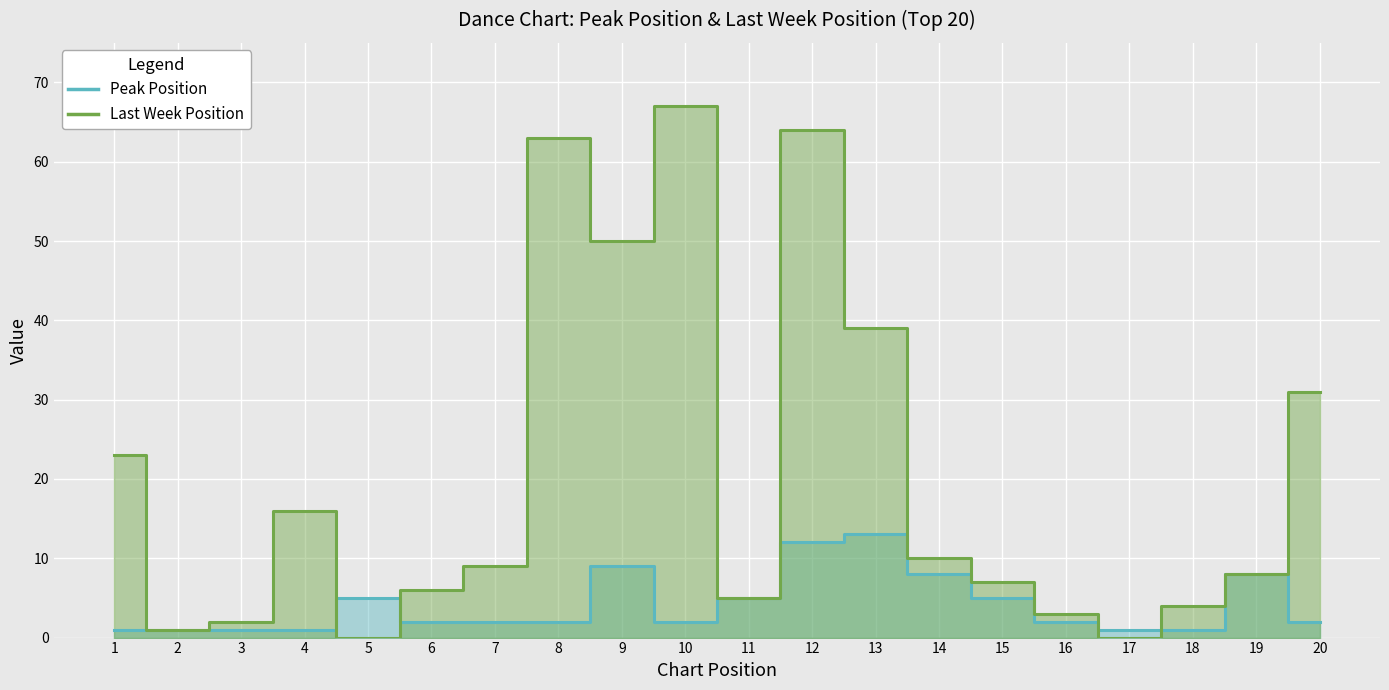

The chart shows a value of 8 at 19. True or false?

True